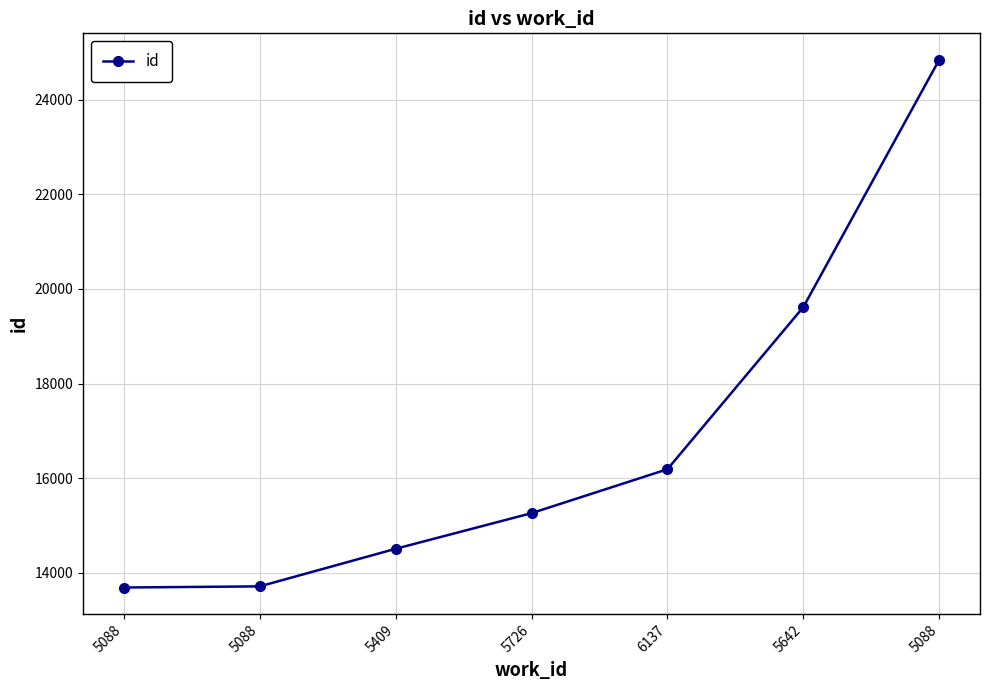

Count the number of categories in the chart.

7